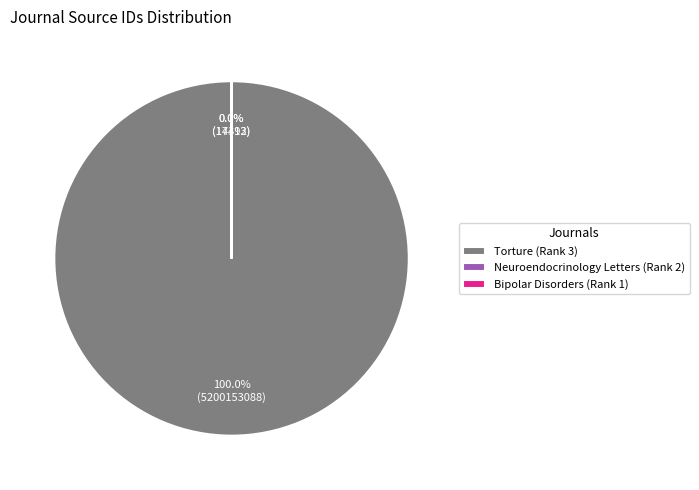

What is the change in value from Neuroendocrinology Letters (Rank 2) to Bipolar Disorders (Rank 1)?

-3179